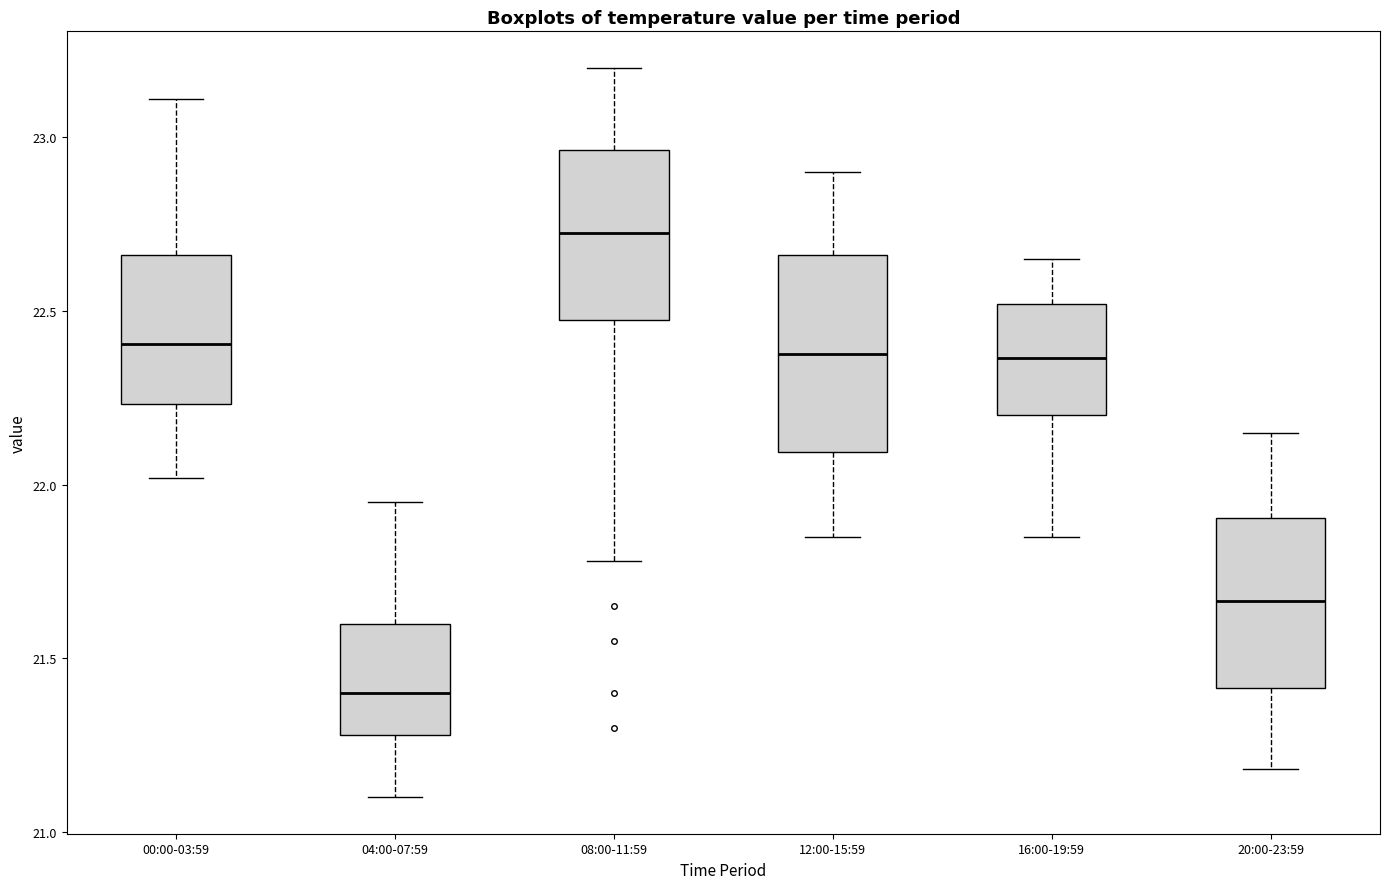

Which box has the lowest median line?

04:00-07:59